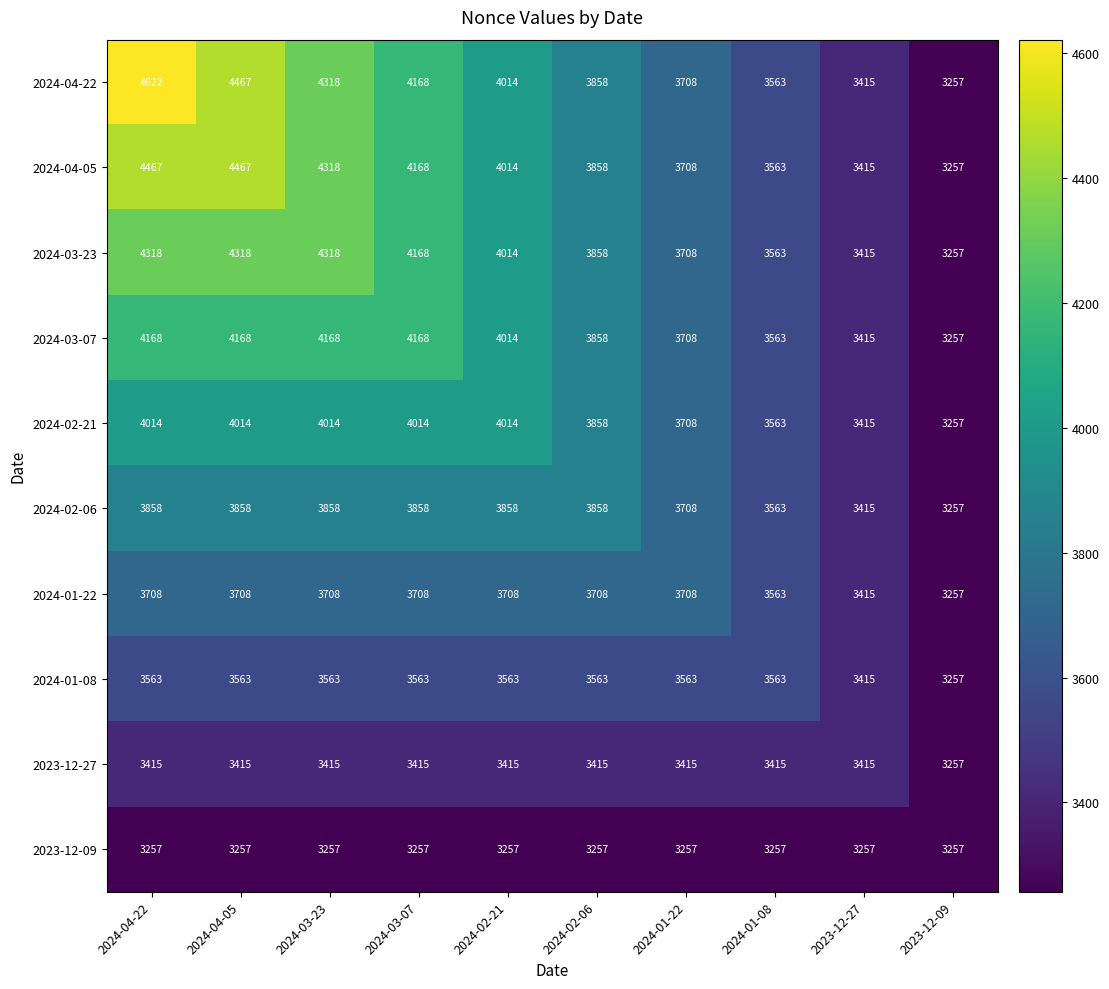

What is the highest value of the 2024-04-05 series?

4467